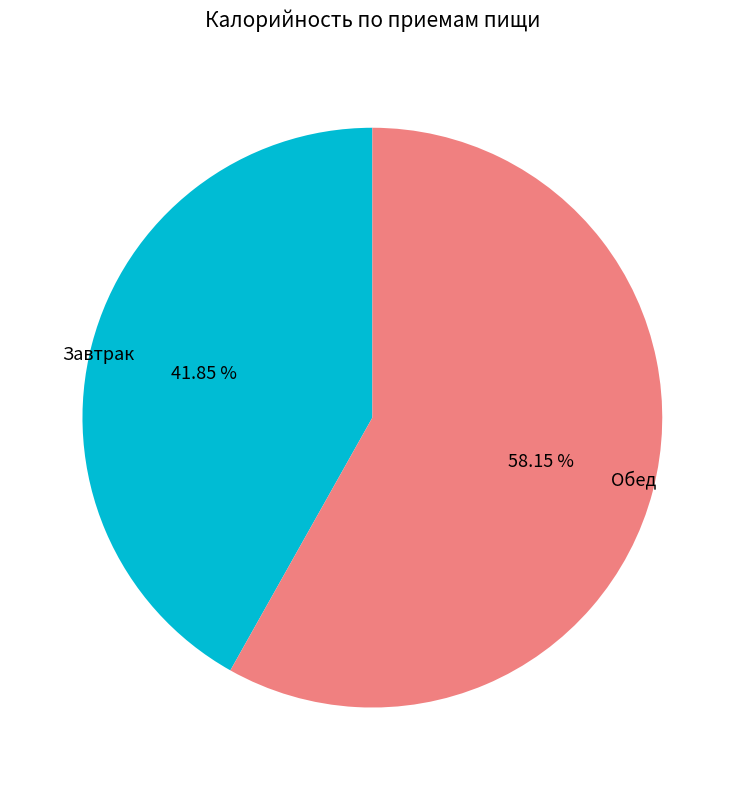

Is the sum of Завтрак and Обед greater than half?

Yes